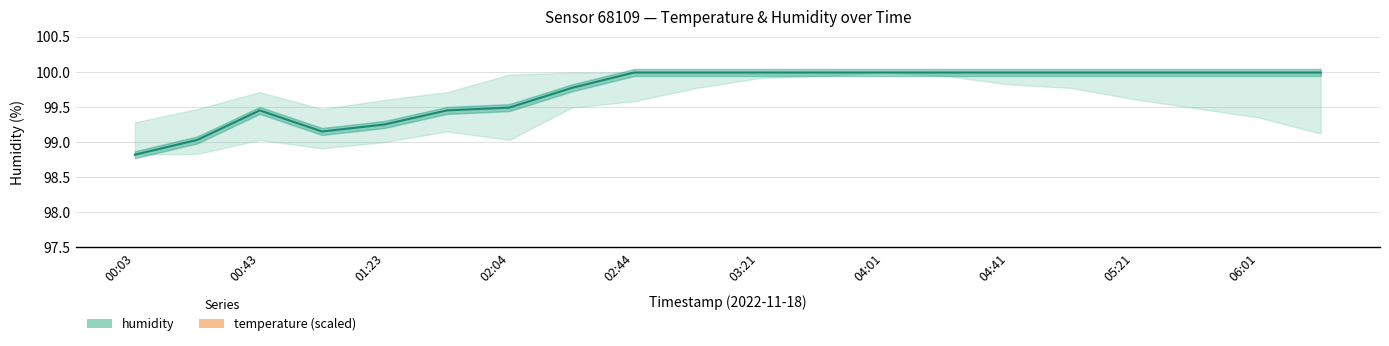

Is it true that humidity equals 158.3 at 06:01?

False